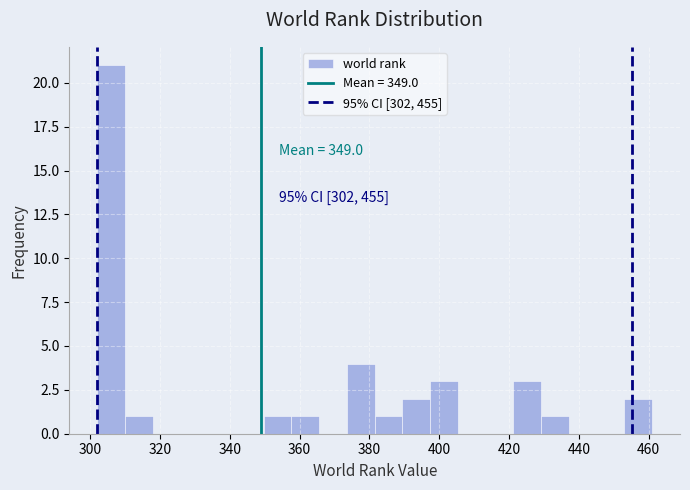

Around what value on the x-axis is the tallest bar? Give the approximate position of its centre, as read against the axis.

306